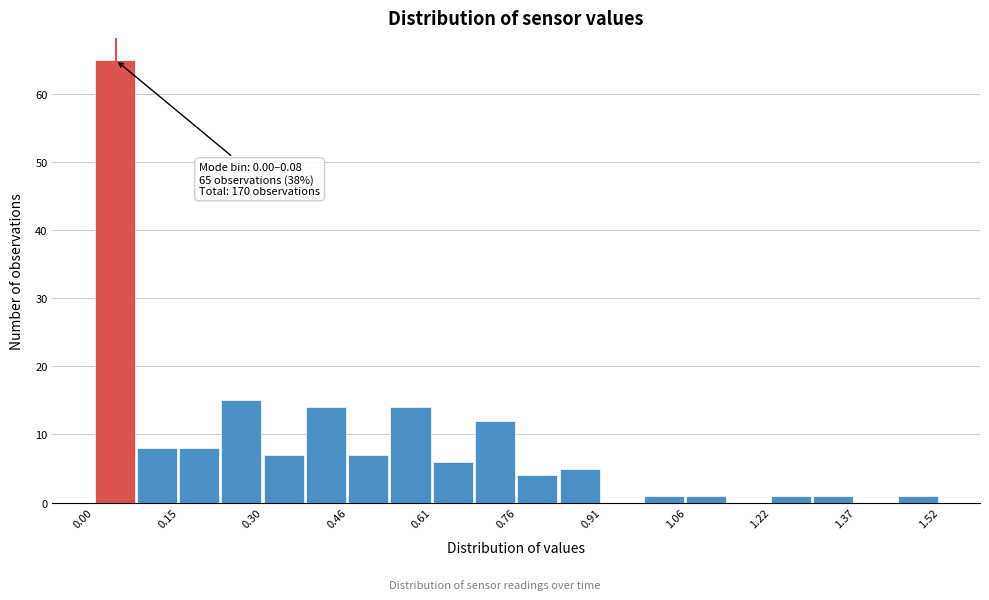

Around what value on the x-axis is the tallest bar? Give the approximate position of its centre, as read against the axis.

0.04